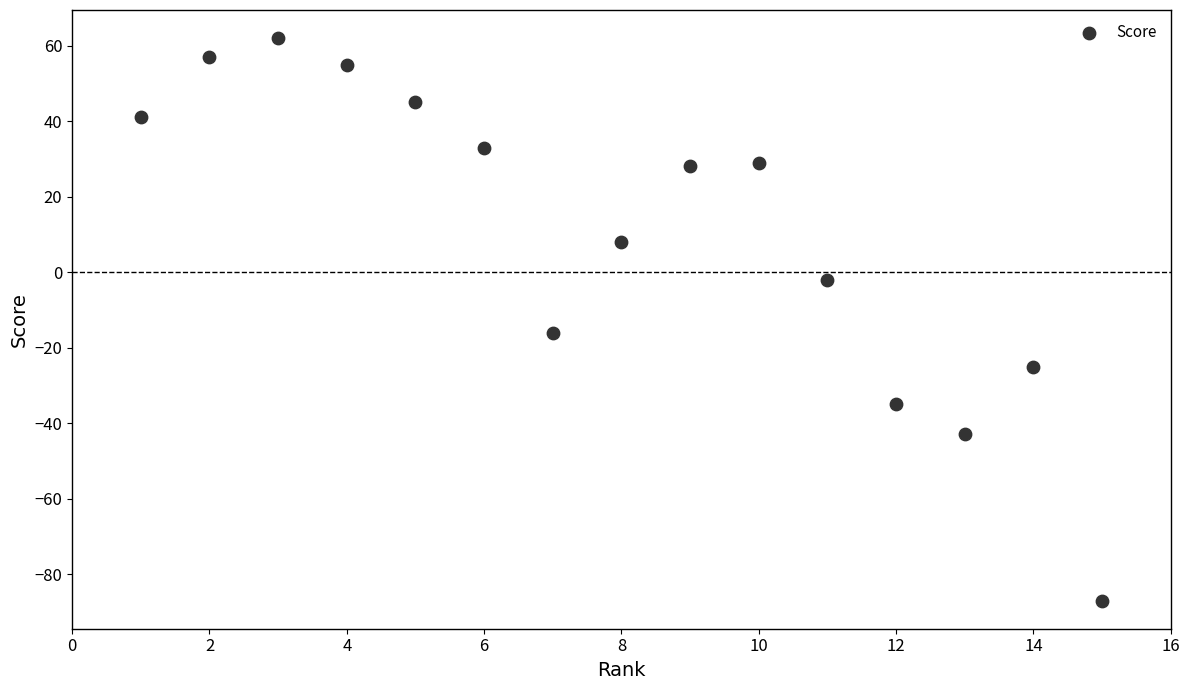

What is the range of Y values (max minus min)?

149